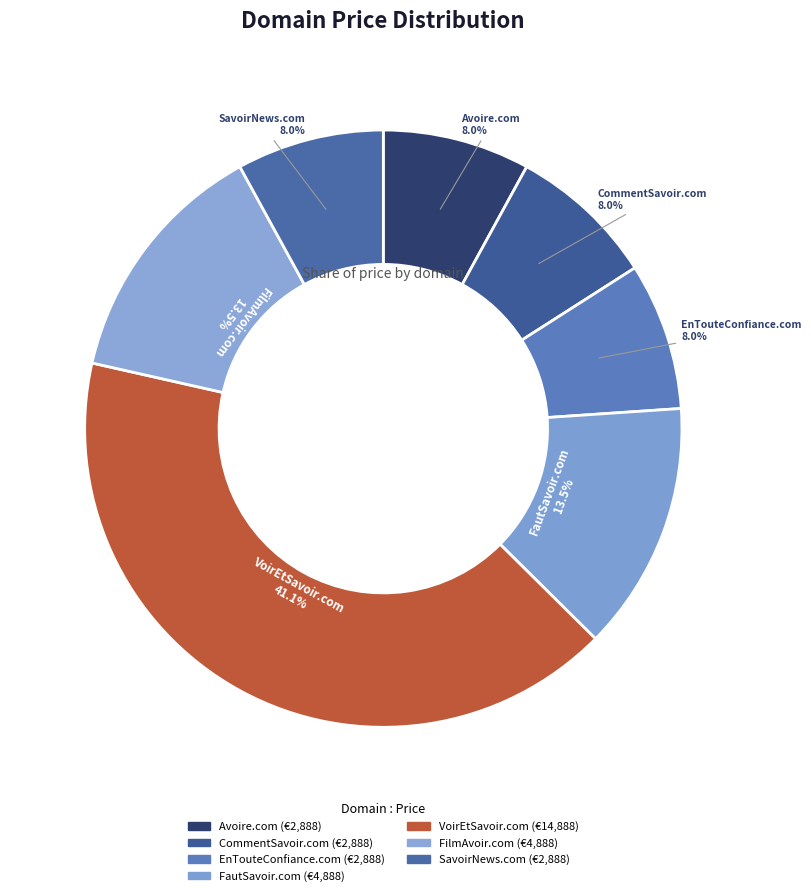

What is the total percentage of SavoirNews.com and Avoire.com?

15.9%